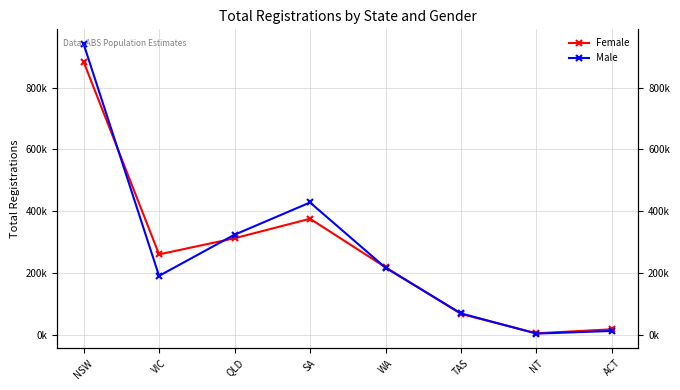

True or false: Male has a value of 190606 at VIC.

True